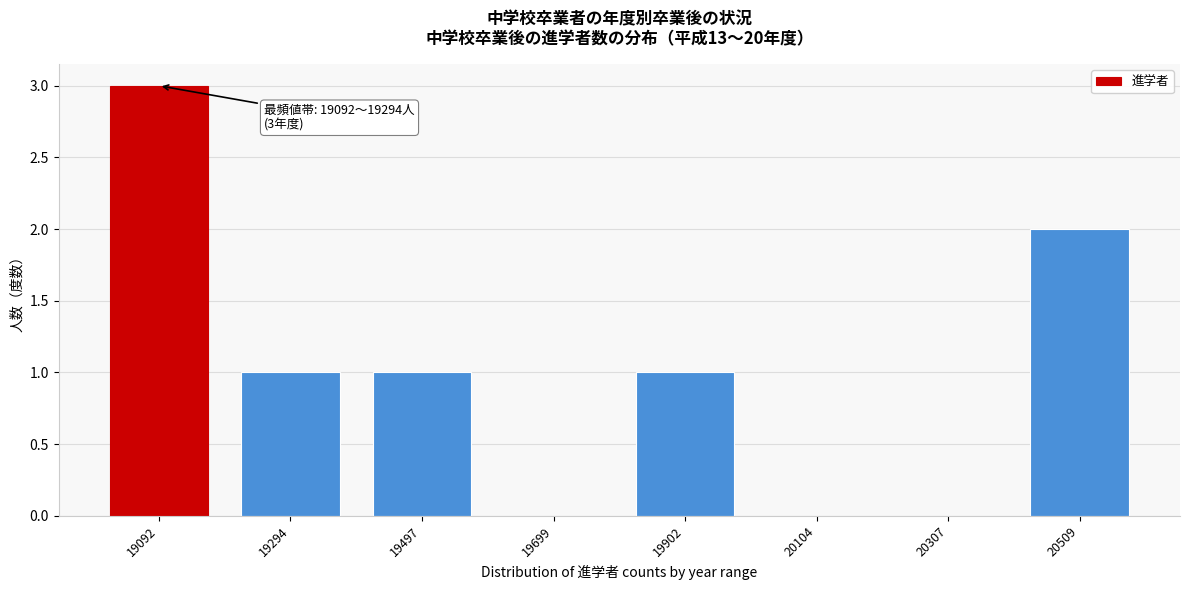

Reading right to left, transcribe all the data shown in this chart.

20509=2	20307=0	20104=0	19902=1	19699=0	19497=1	19294=1	19092=3